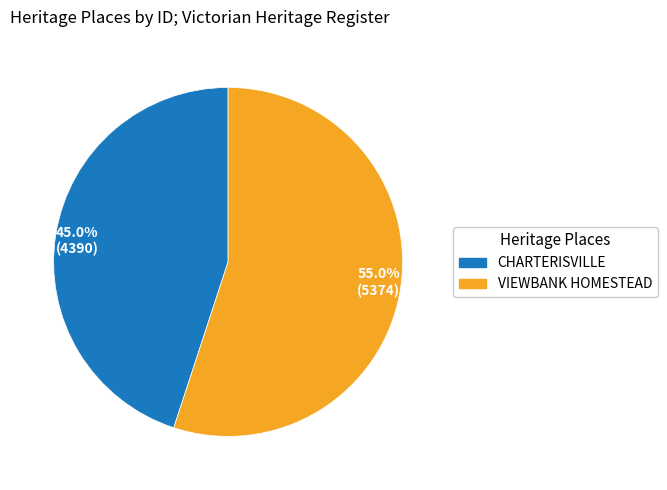

Count the number of slices in the pie.

2